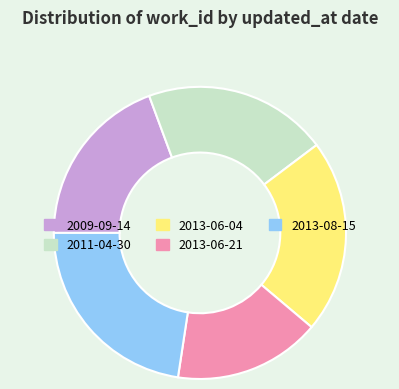

True or false: 2013-08-15 accounts for 23% of the total.

True